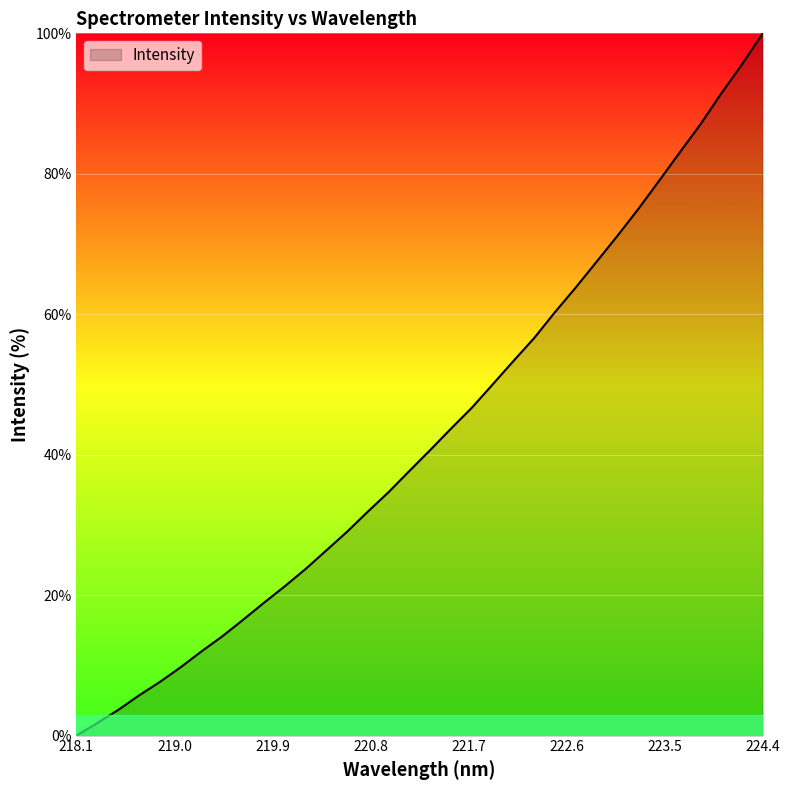

Which label corresponds to the smallest value in the chart?

218.1